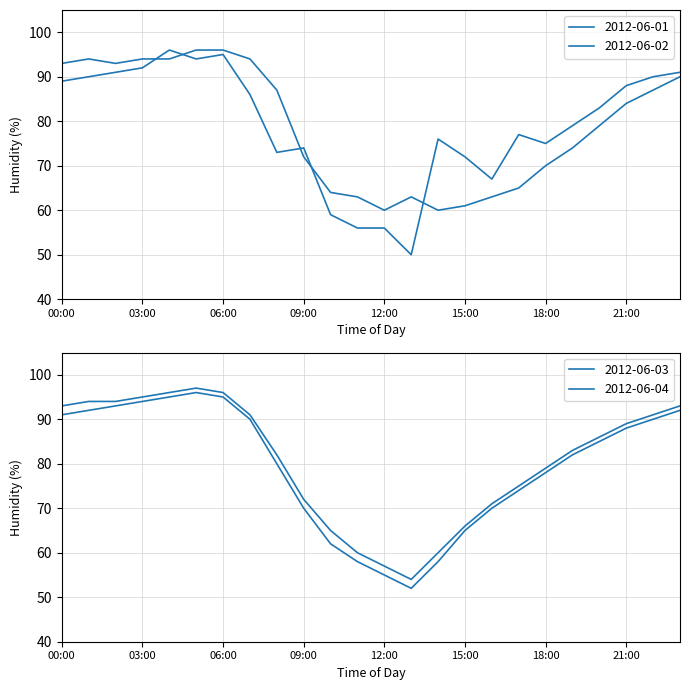

What is the total value across all series at 11:00?

237